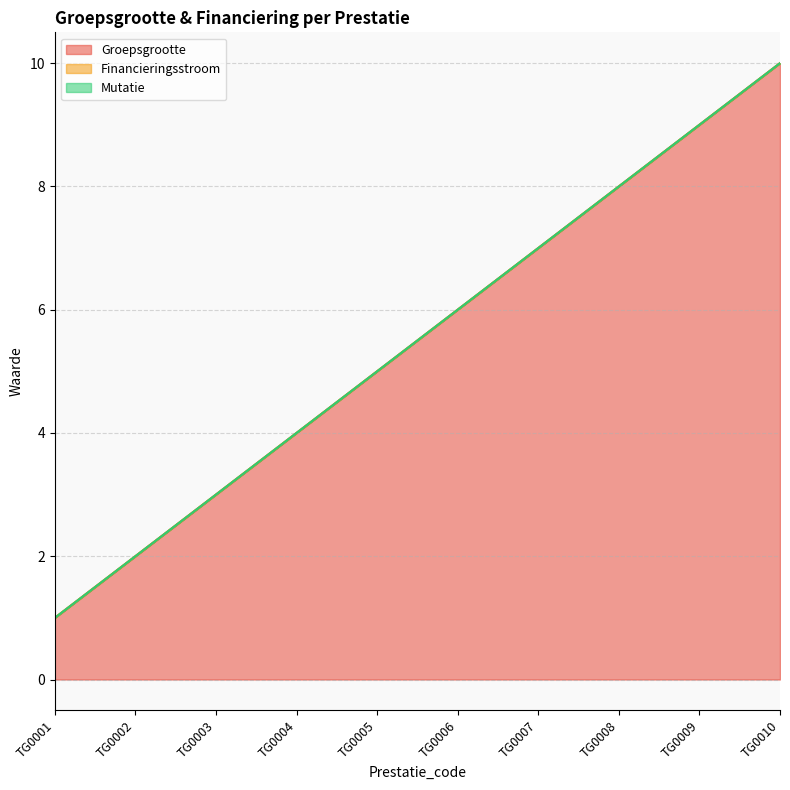

Rank the categories by Groepsgrootte value from highest to lowest.

TG0010, TG0009, TG0008, TG0007, TG0006, TG0005, TG0004, TG0003, TG0002, TG0001